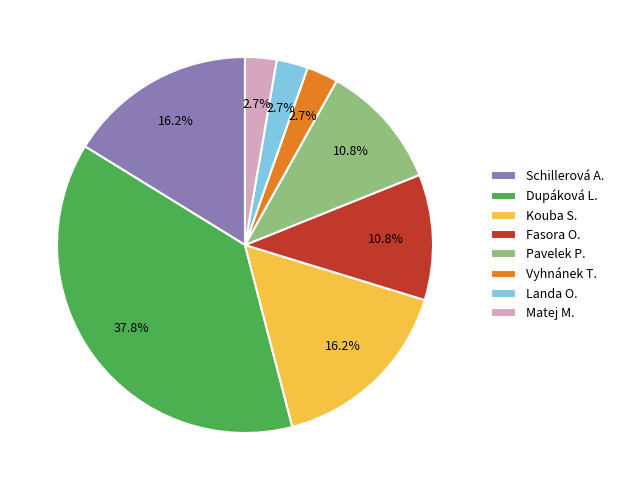

Does Kouba S. account for over 50% of the chart?

No